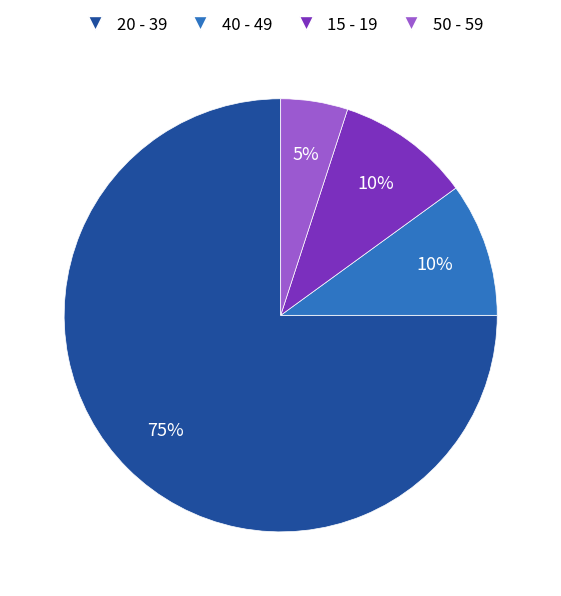

To the nearest percent, what is the average slice percentage?

25%